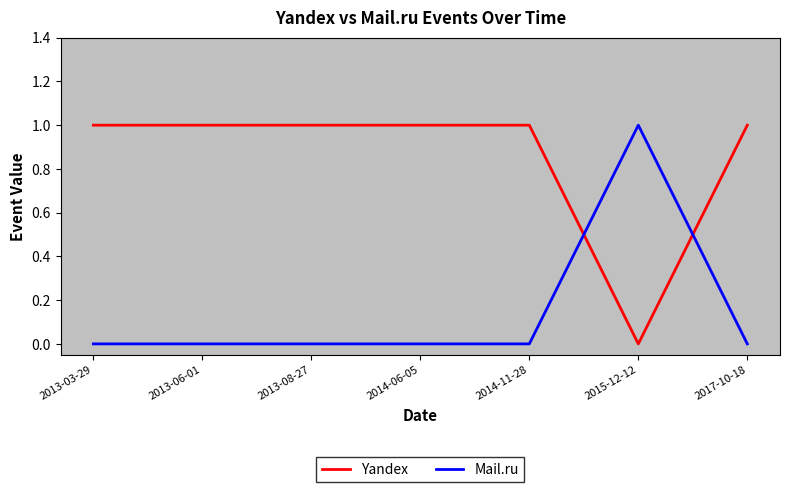

Rank the series by their average value, from highest to lowest.

Yandex, Mail.ru